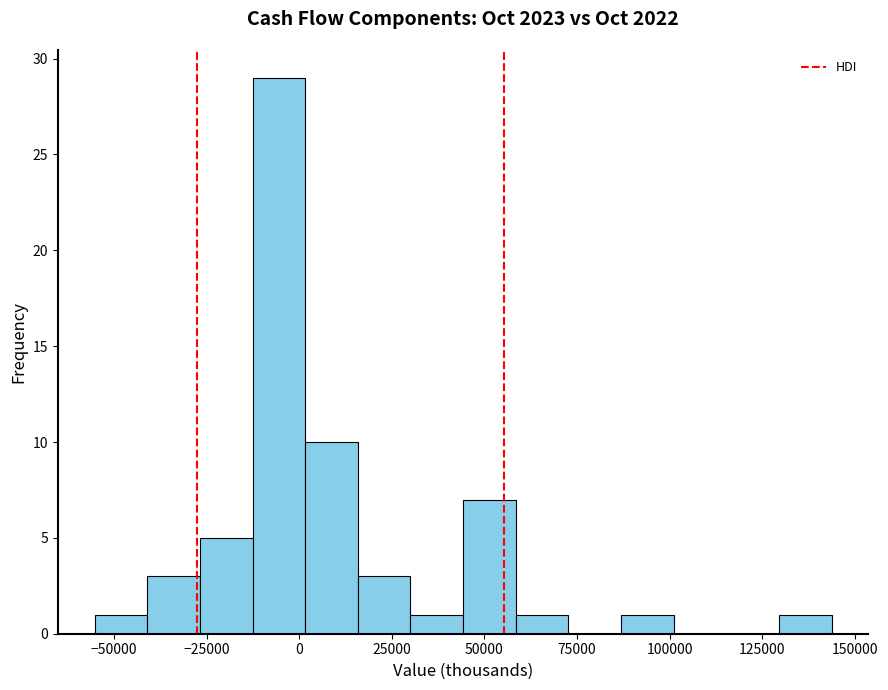

Read against the x-axis, roughly where is the centre of the tallest bar?

-5000